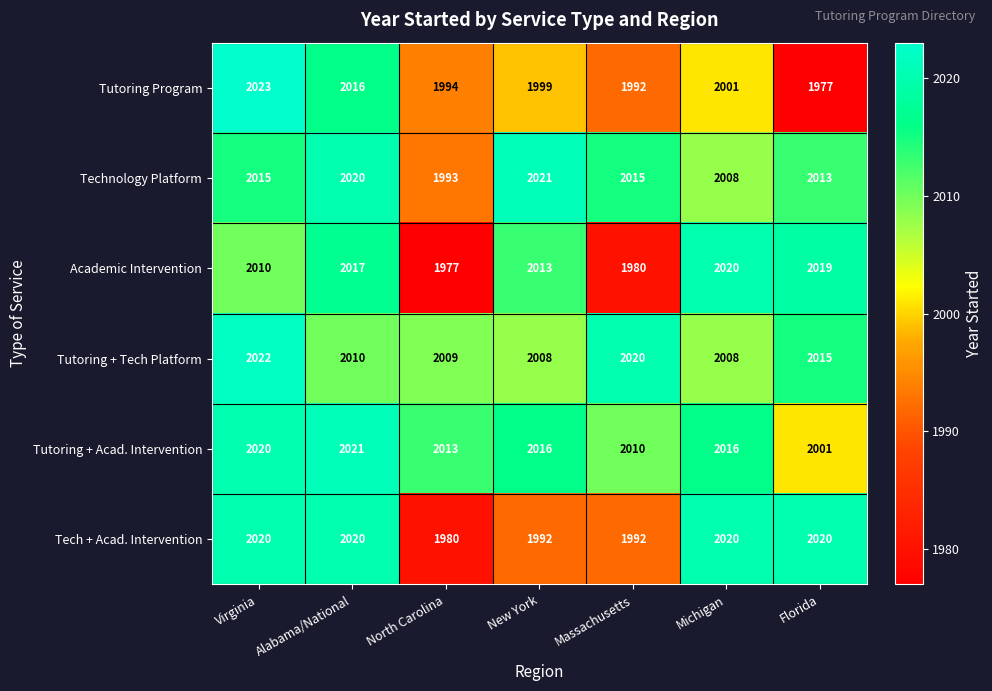

Is the value of Tech + Acad. Intervention at Florida greater than the value of Tutoring + Tech Platform at North Carolina?

Yes